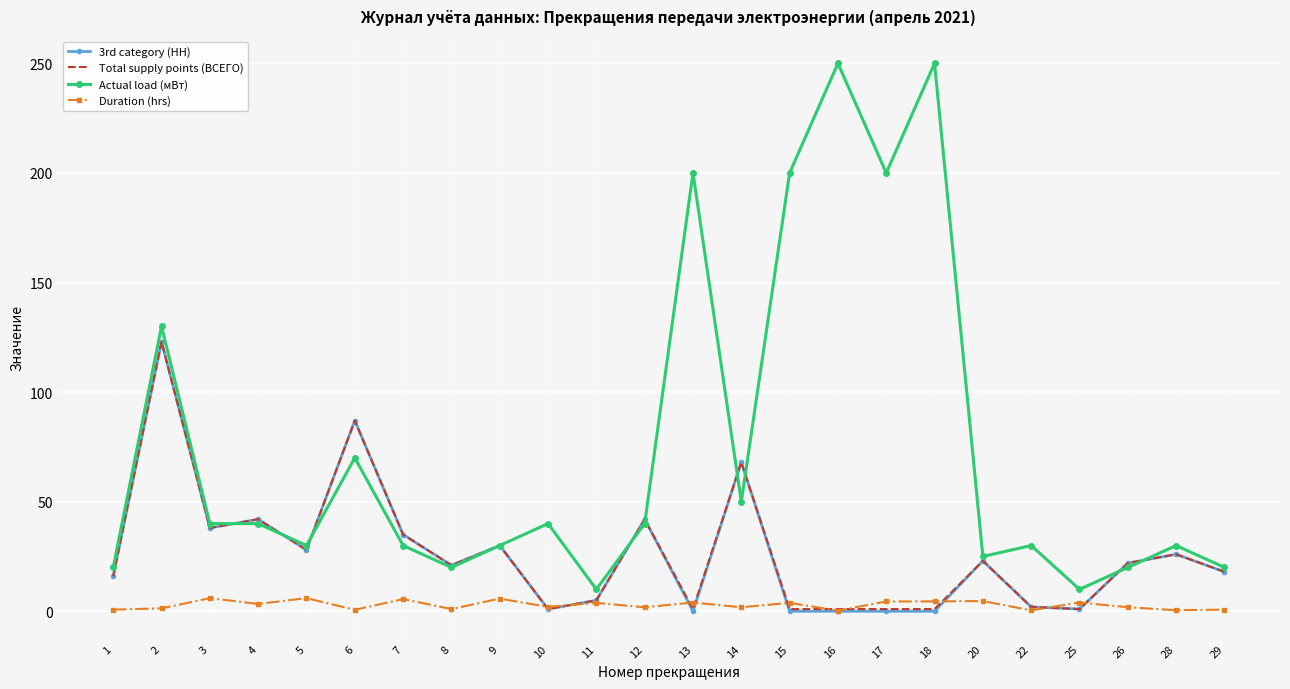

Which series has the largest range (max minus min)?

Actual load (мВт)